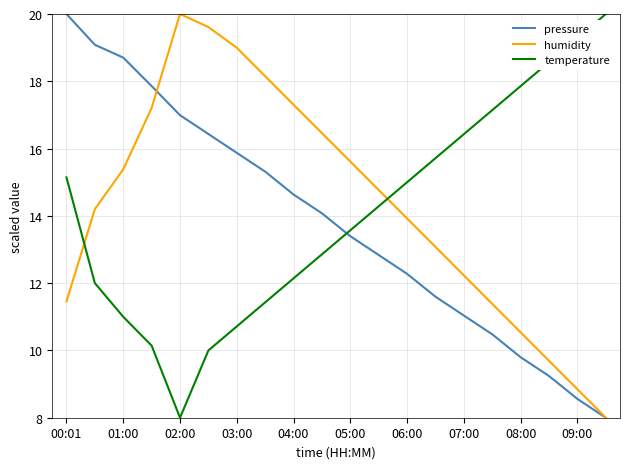

What is the maximum value shown in the chart?

20.0